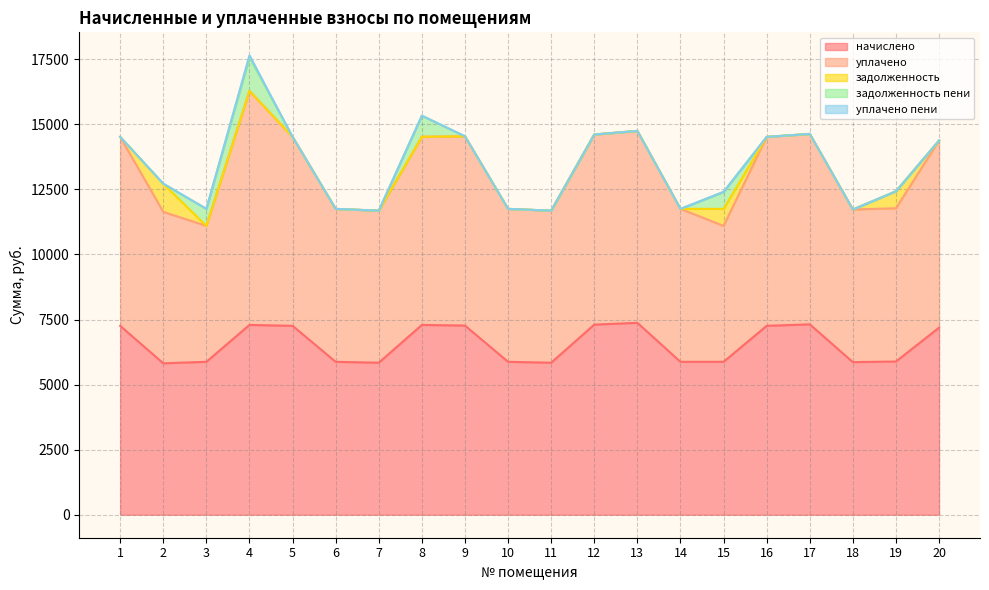

List the labels in order of уплачено пени value, smallest first.

1, 3, 5, 6, 7, 8, 9, 10, 11, 12, 13, 14, 15, 16, 17, 18, 19, 20, 2, 4